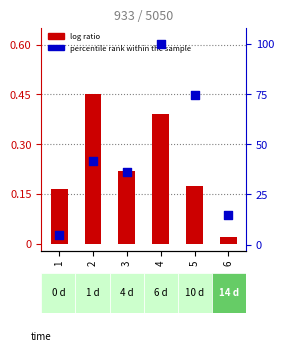

Which series reaches the minimum Y coordinate?

log ratio